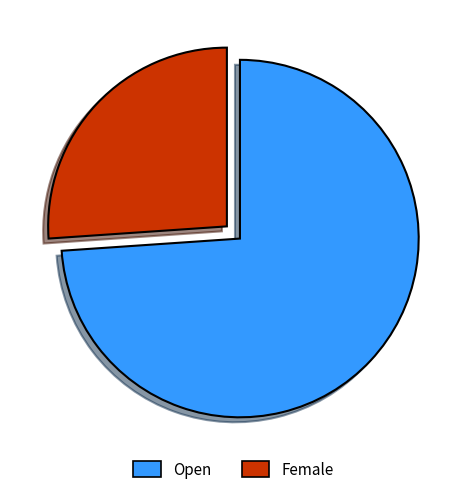

How many slices are in this pie chart?

2